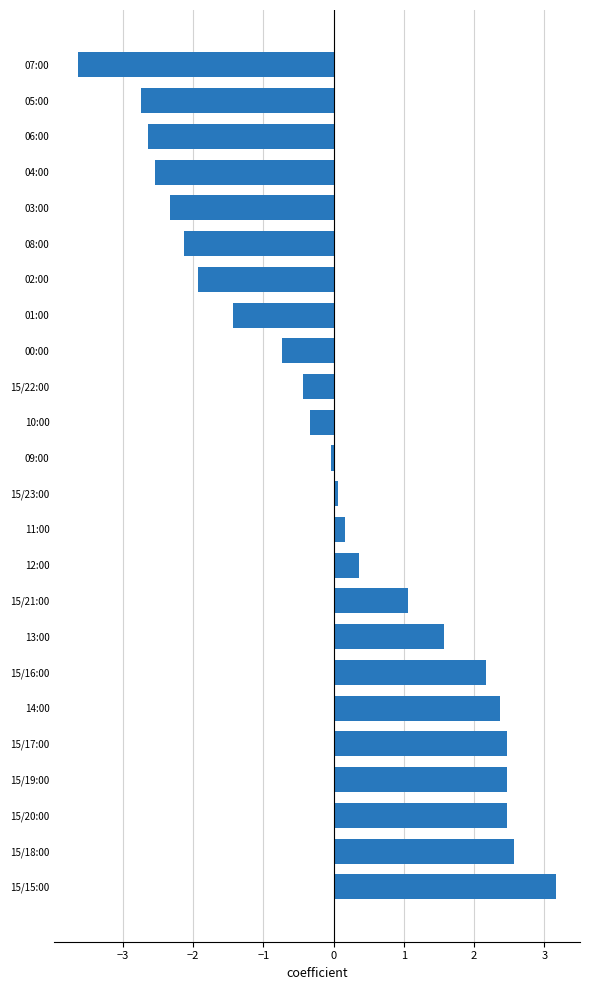

True or false: the data shows -0.7 at 00:00.

True